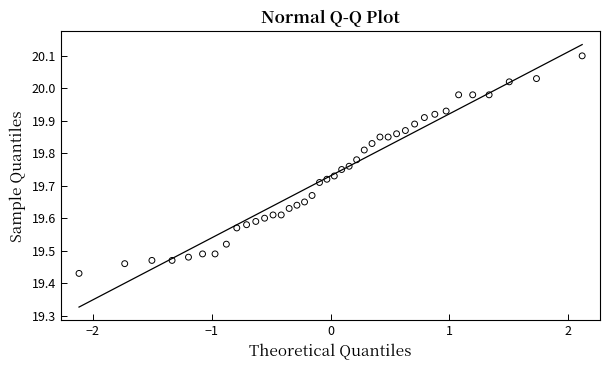

What is the range of Y values (max minus min)?

0.7